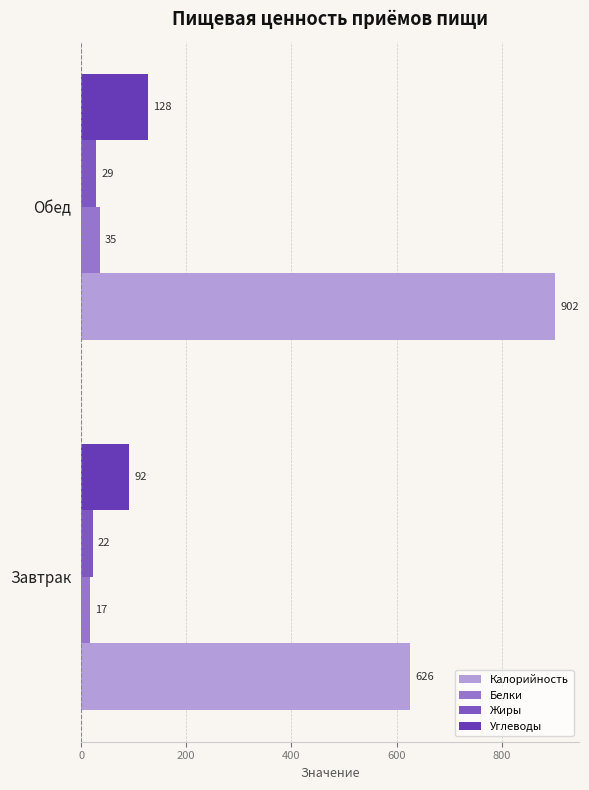

What is the maximum value for Углеводы?

128